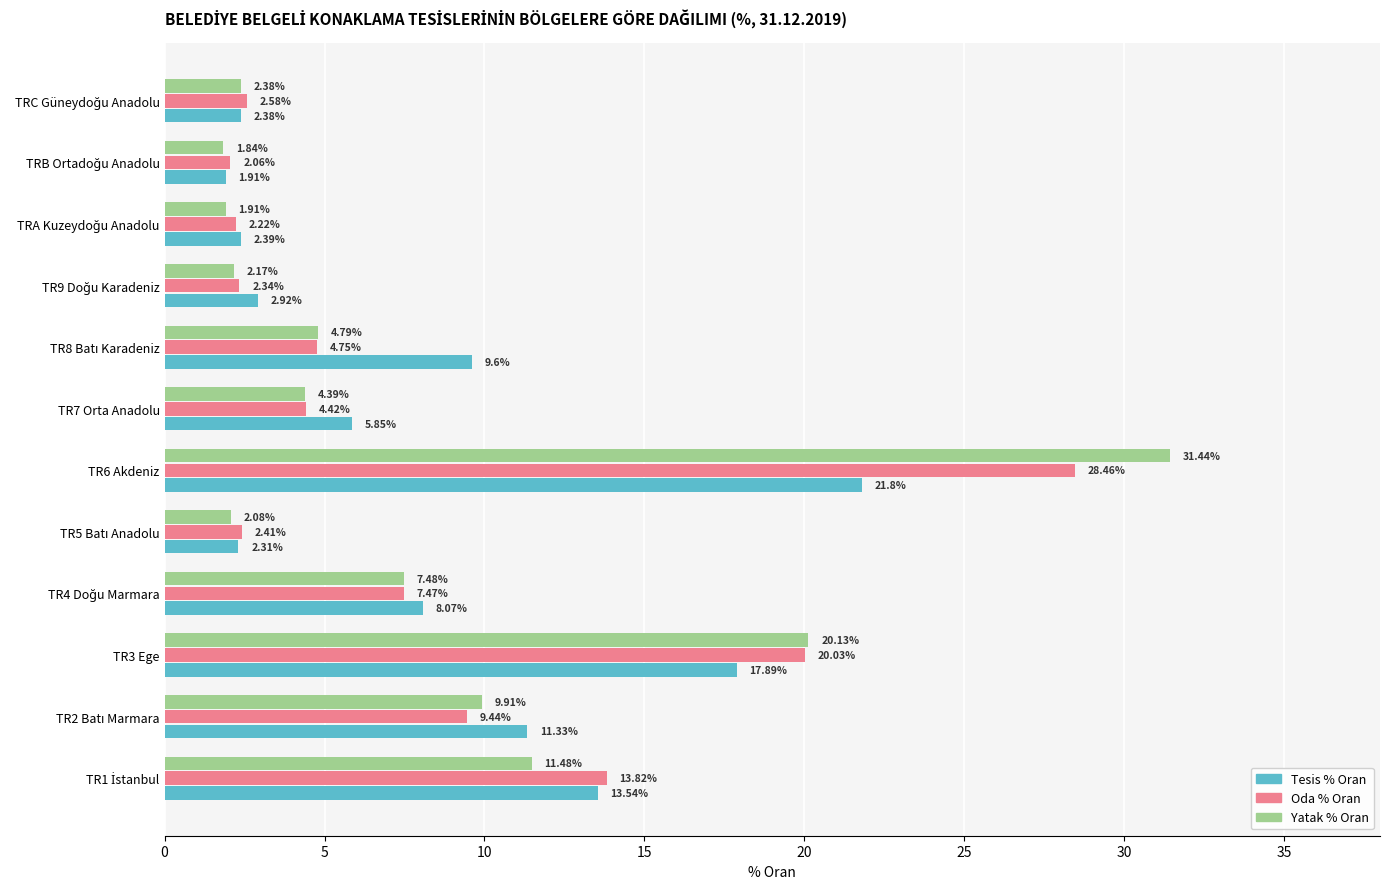

At how many categories does at least one series exceed 12?

3